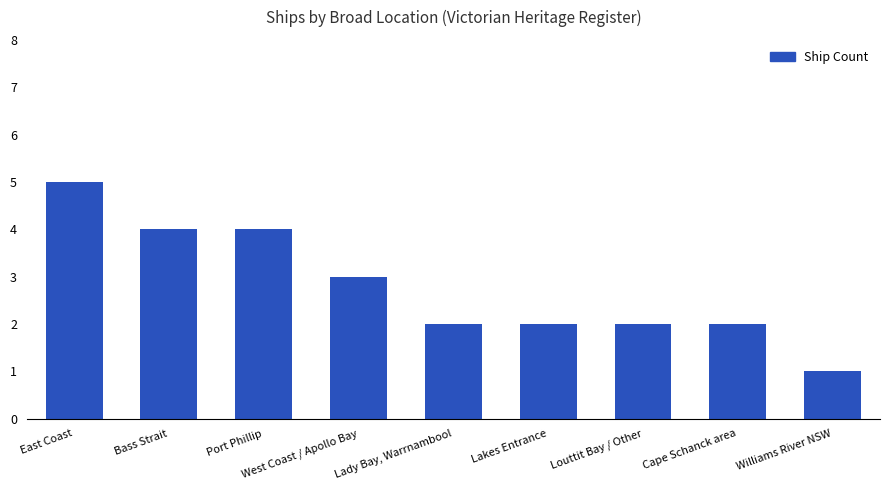

The chart shows a value of 2 at Lakes Entrance. True or false?

True